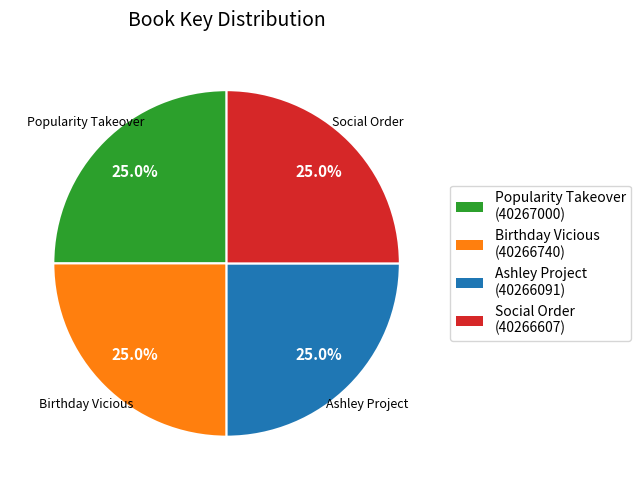

To the nearest percent, what percentage of the pie is Social Order?

25%